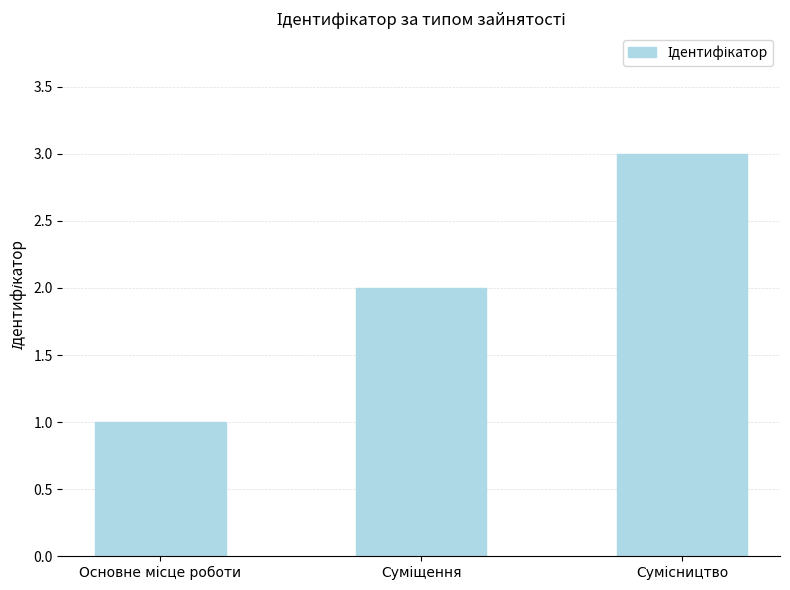

What is the maximum value shown in the chart?

3